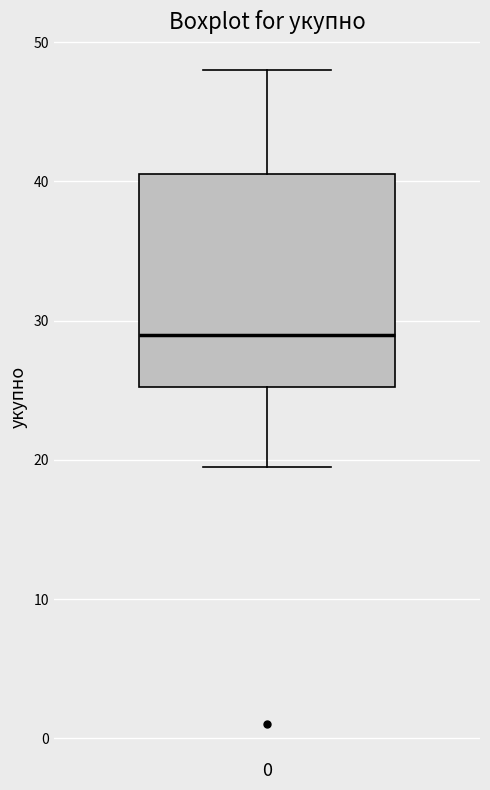

Read this box plot against the y-axis: the position of the median line, the range covered by the box, and the ends of both whiskers. The values are not printed on the chart, so give them approximately, as read against the axis.

median 29, box 25 to 41, whiskers 20 to 48